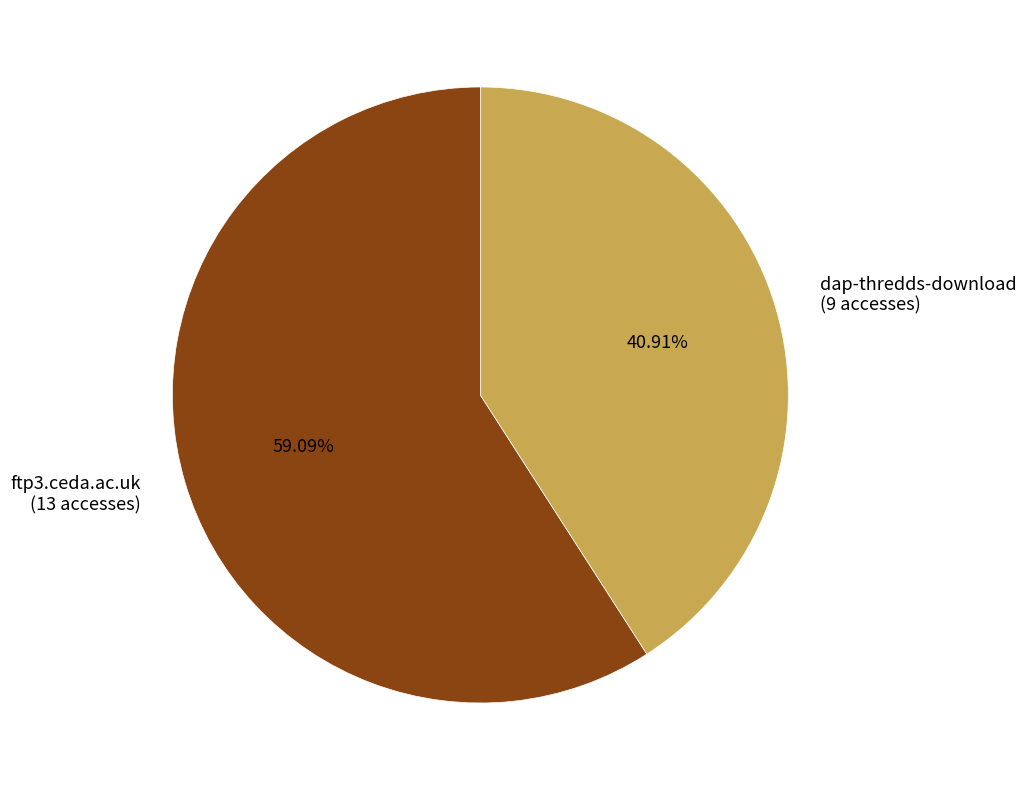

What is the ratio of the value at ftp3.ceda.ac.uk to the value at dap-thredds-download?

1.4